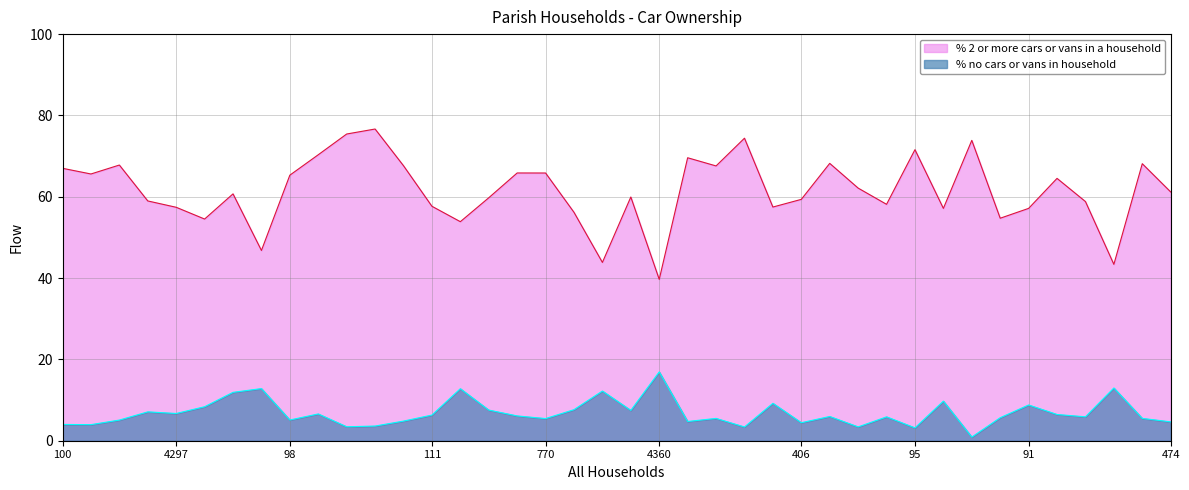

True or false: % 2 or more cars or vans in a household and % no cars or vans in household intersect in this chart.

False